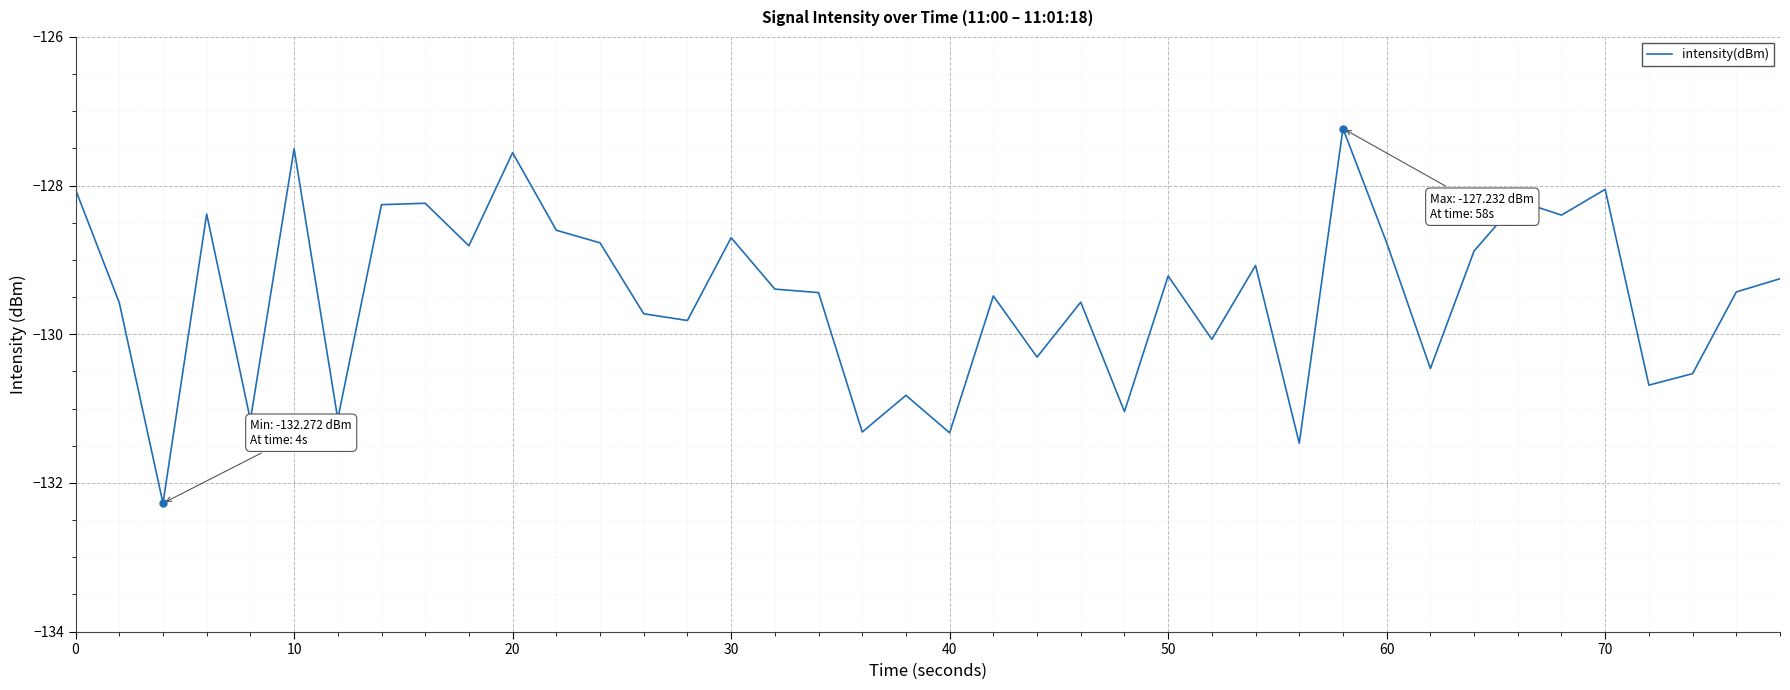

How many categories are shown in the chart?

40